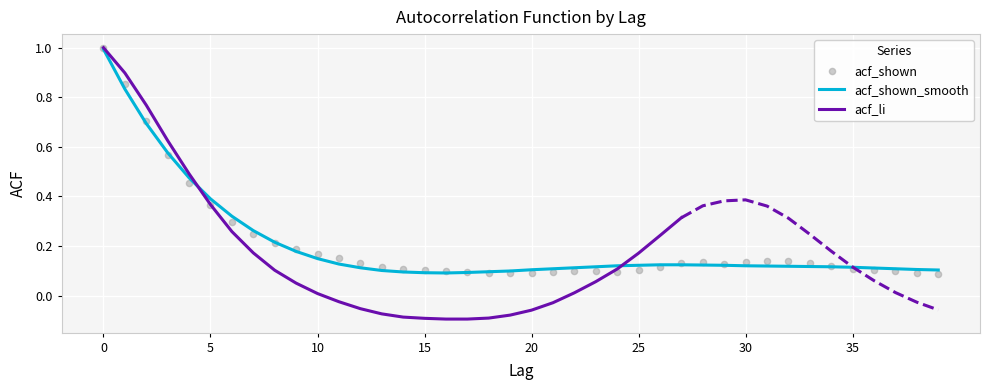

Which series has the largest total across all categories?

acf_shown_smooth